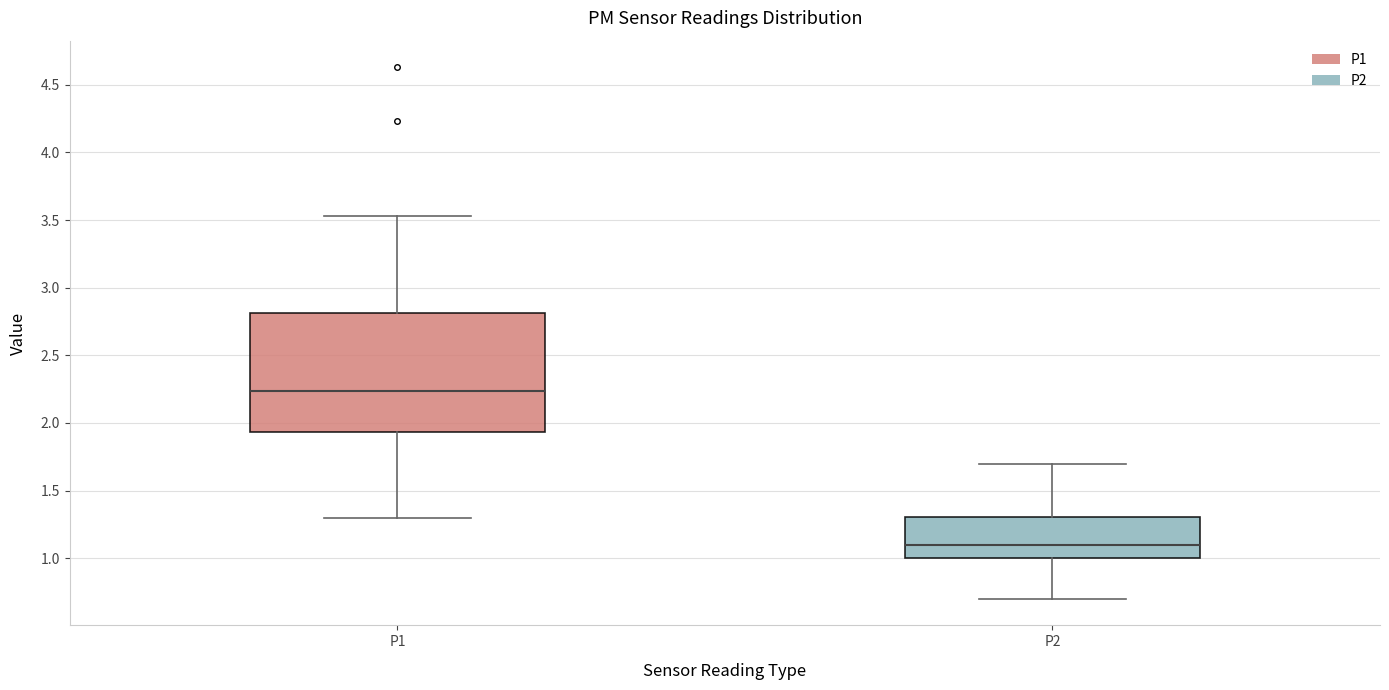

Where does the median line of the box for P1 sit on the y-axis? The values are not printed on the chart, so give them approximately, as read against the axis.

2.25